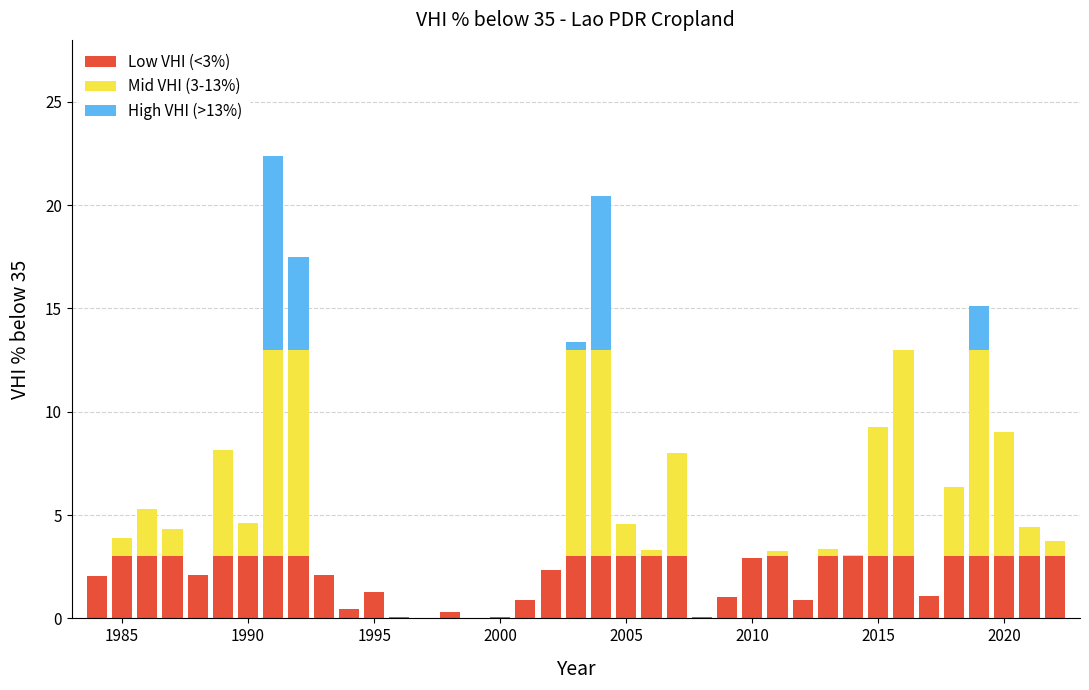

What is the sum of all Low VHI (<3%) values?

83.7